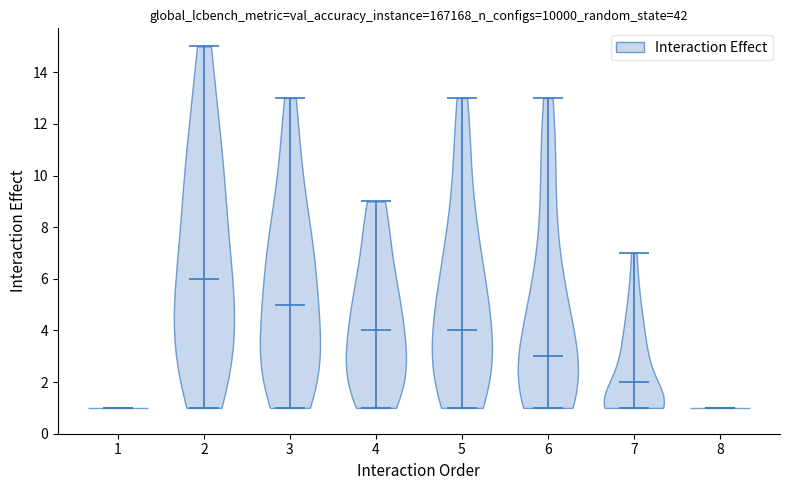

What is the highest point the violin at x = 4 reaches on the y-axis? The values are not printed on the chart, so give them approximately, as read against the axis.

9